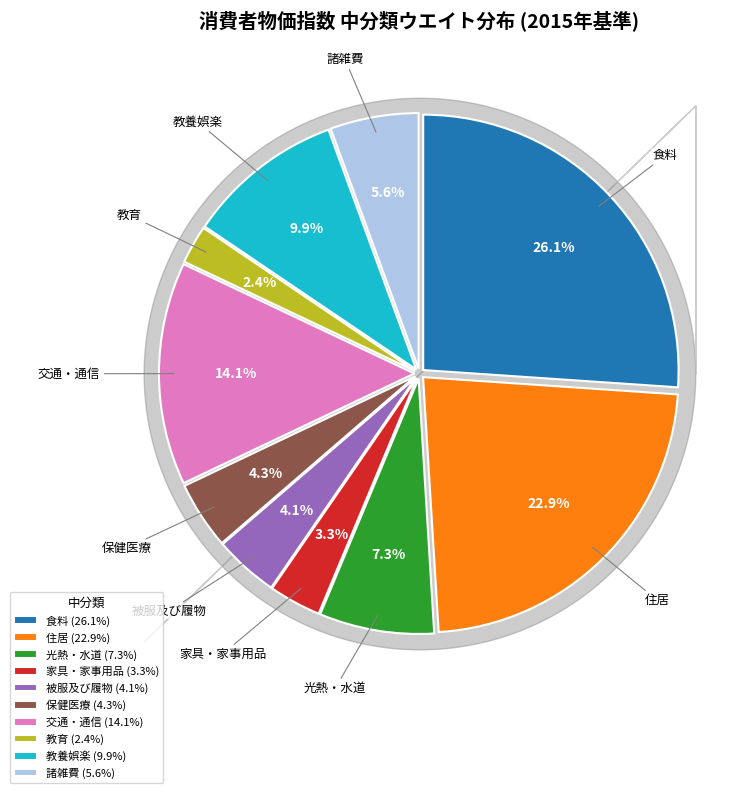

Is it true that 教育 is 16% of the pie?

False